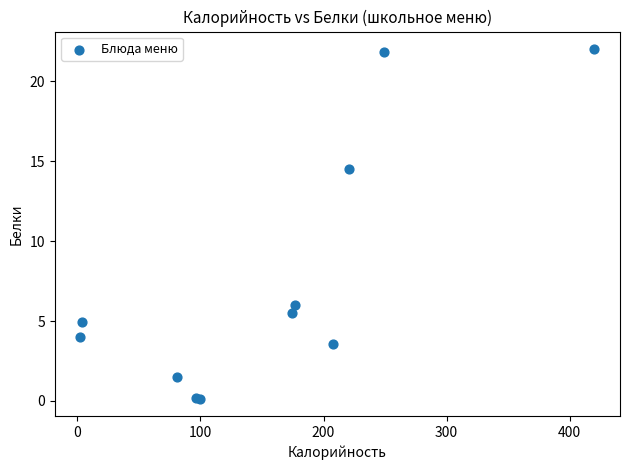

What Y value in the scatter plot is closest to 11?

14.6